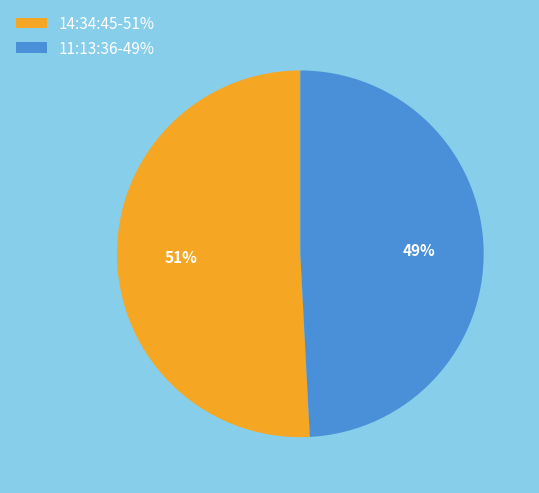

To the nearest percent, what is the difference between the largest and smallest slice percentages?

2%